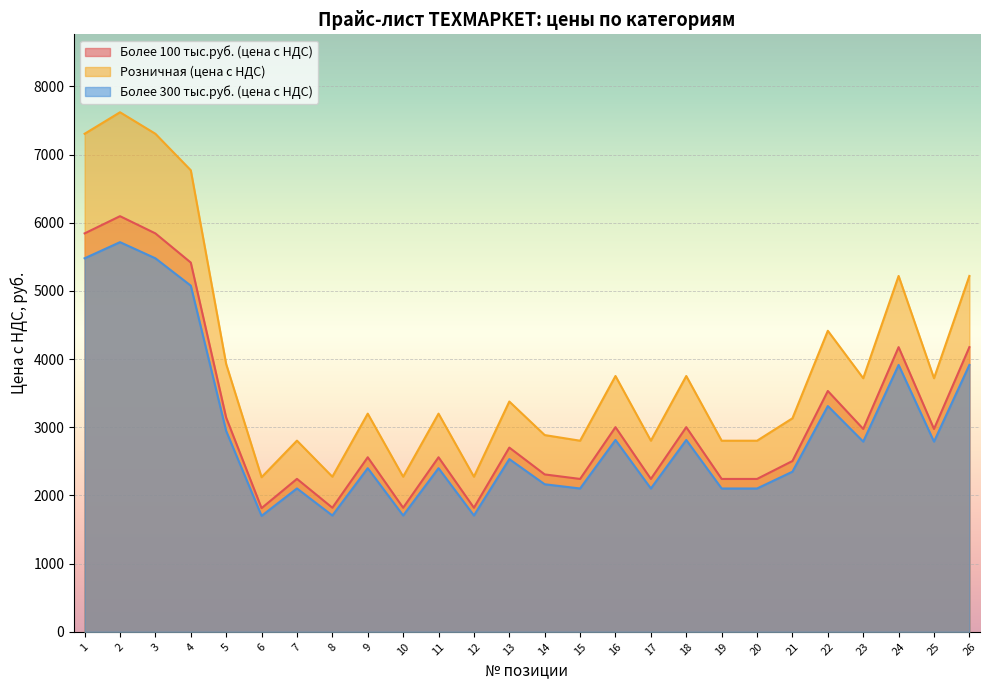

Which has a higher value, 13 or 2?

2